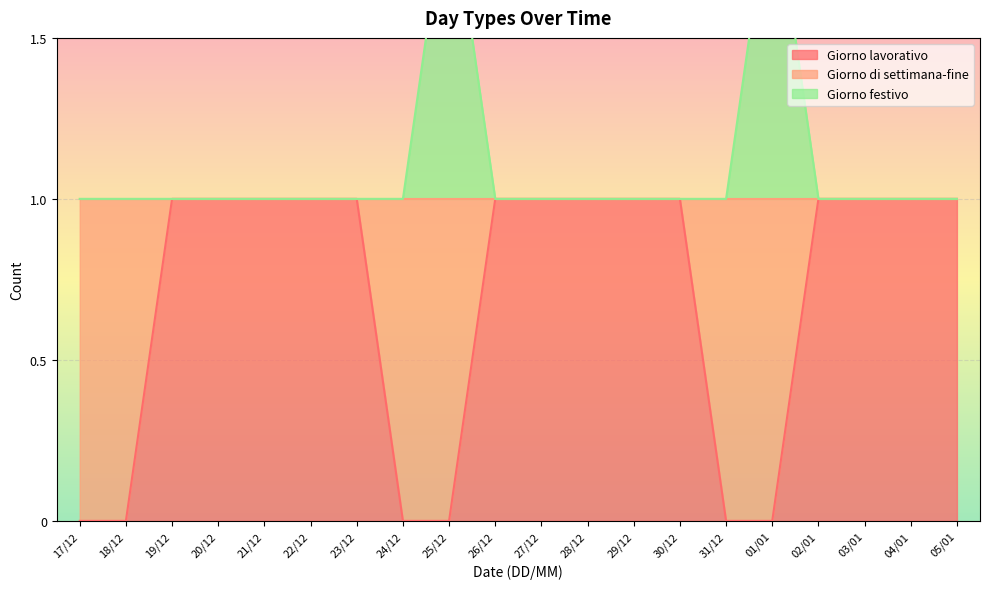

Is it true that Giorno festivo equals 0 at 28/12?

False